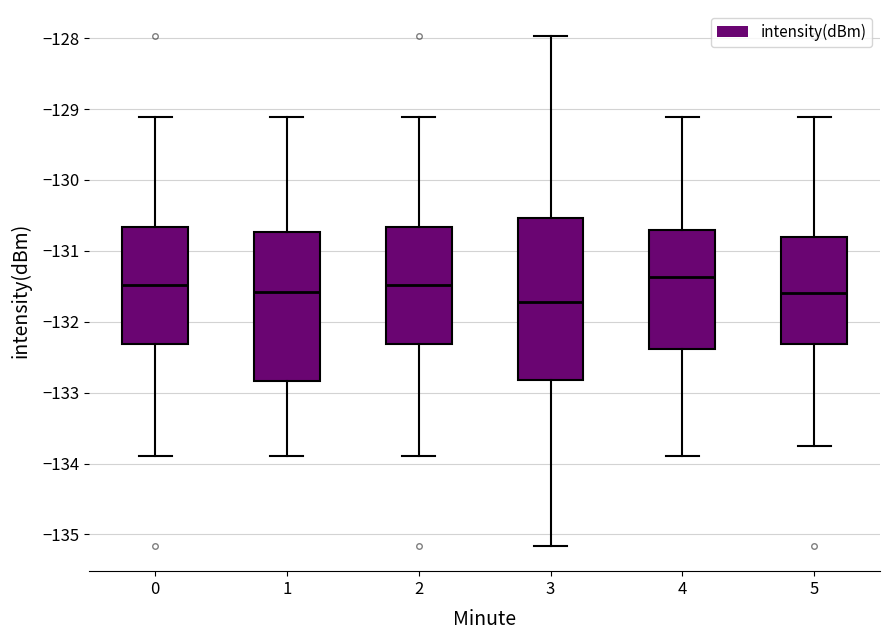

Which box is the tallest, from its lower edge to its upper edge?

3